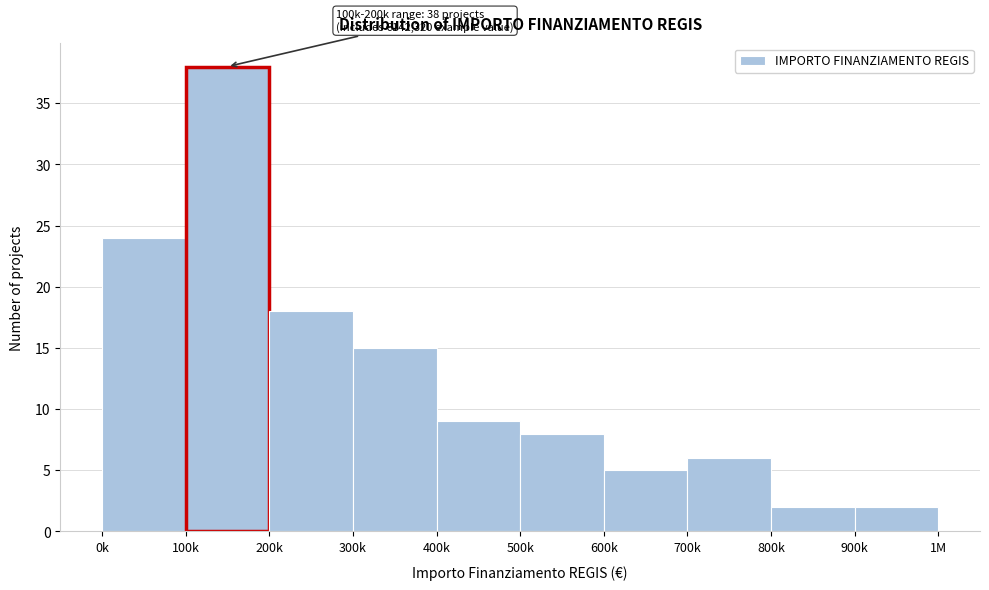

Reading right to left, what are all the values shown in this chart?

2	2	6	5	8	9	15	18	38	24